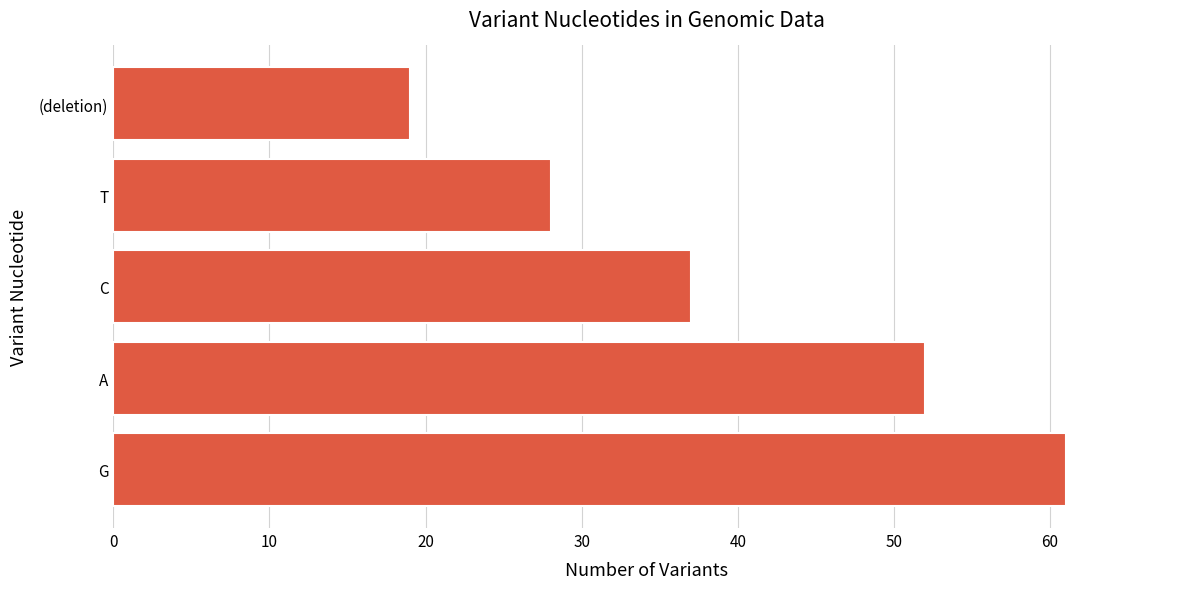

What is the difference between the maximum and minimum values?

42